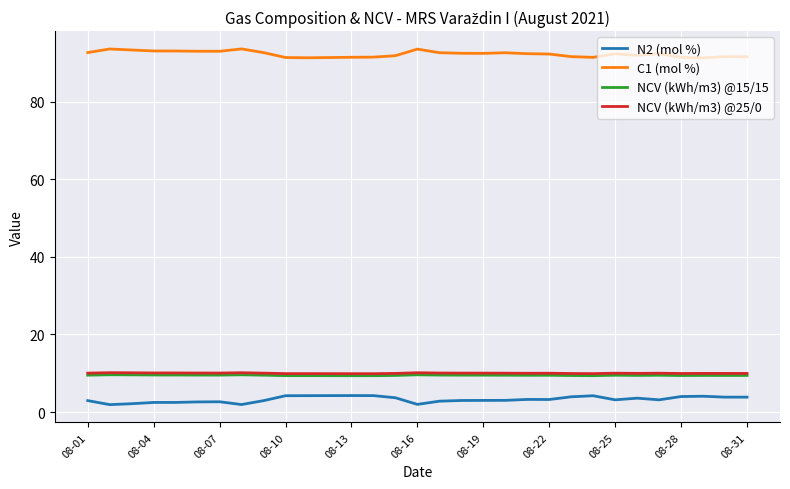

True or false: N2 (mol %) and C1 (mol %) intersect in this chart.

False